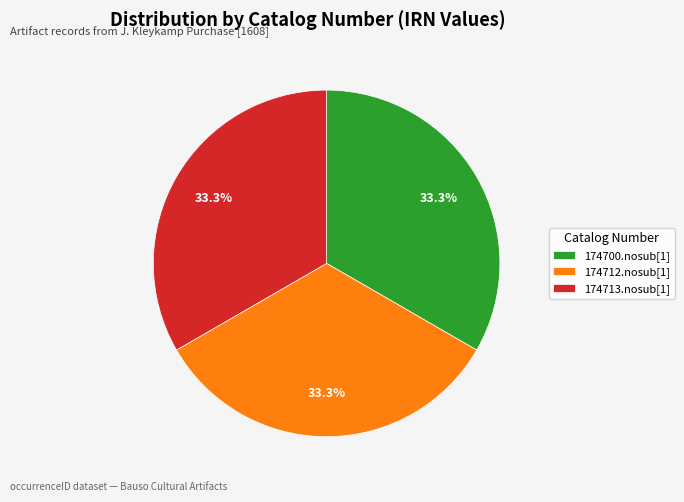

Is it true that 174713.nosub[1] is 47% of the pie?

False